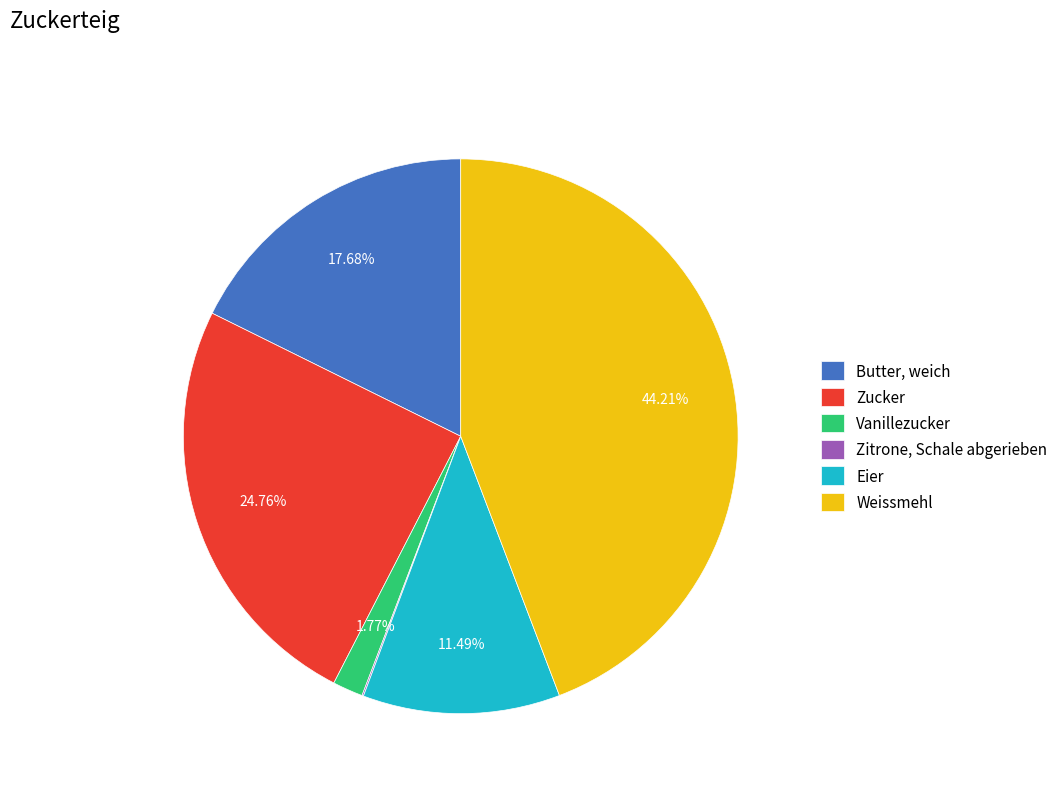

To the nearest percent, what is the difference between the largest and smallest slice percentages?

44%